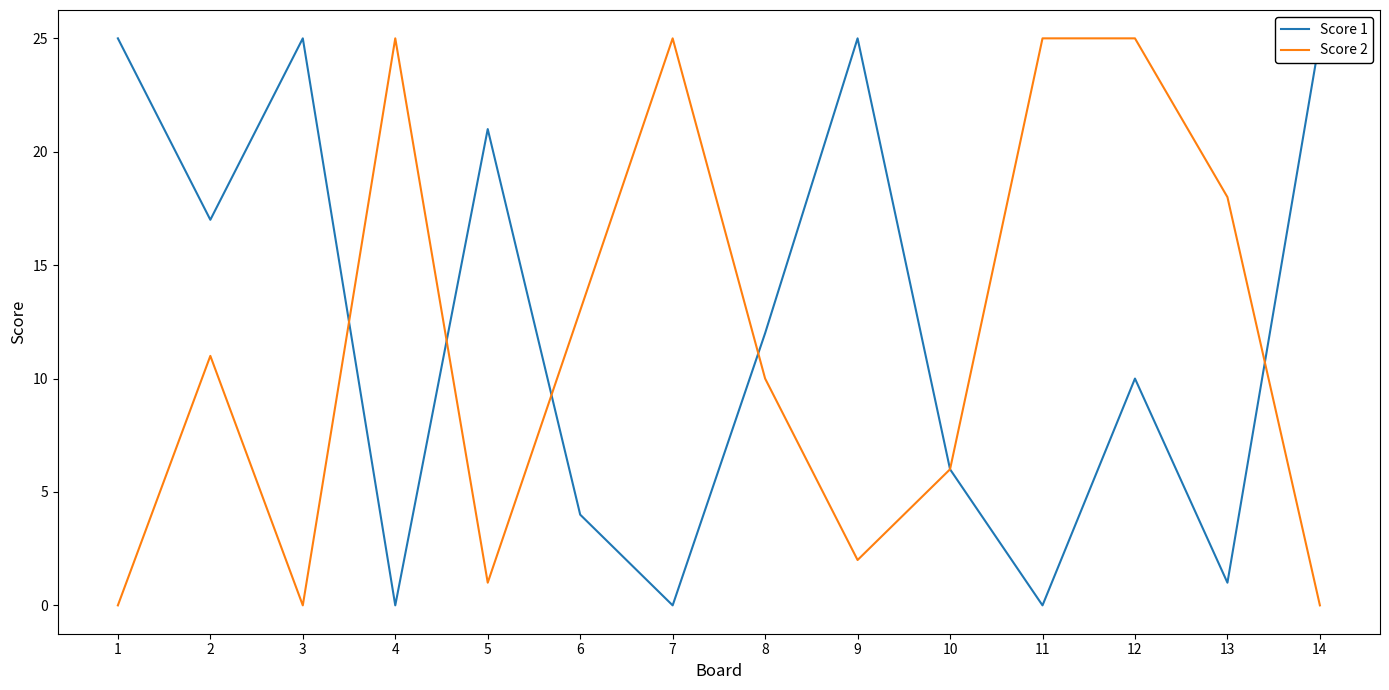

Which has a higher value, 3 or 11?

3